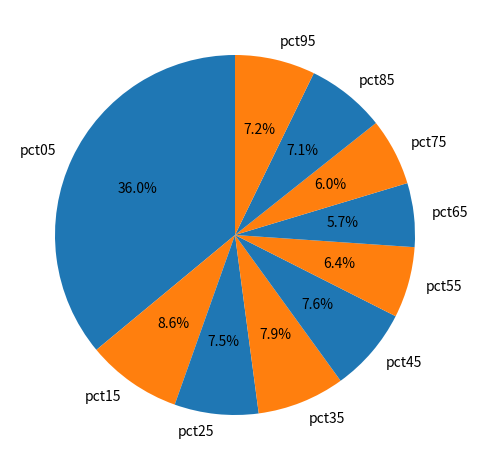

Which has a higher value, pct15 or pct45?

pct15